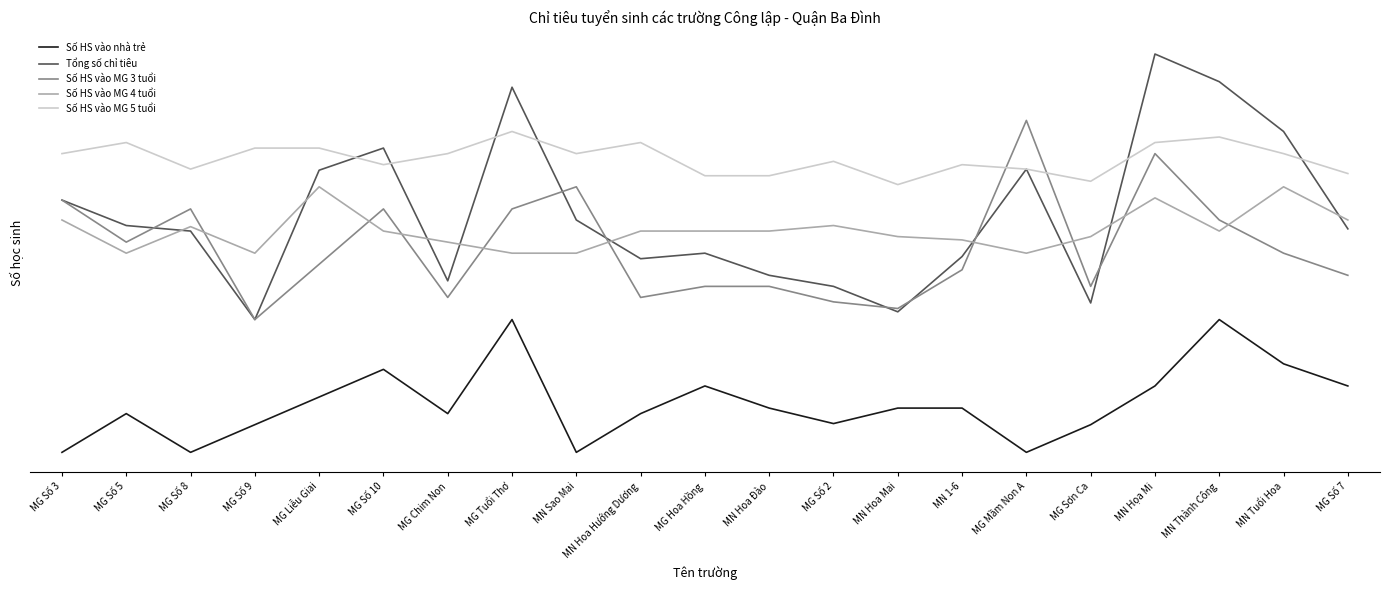

Reading left to right, extract all data points from this chart.

Số HS vào nhà trẻ: 0	35	0	25	50	75	35	120	0	35	60	40	26	40	40	0	25	60	120	80	60
Tổng số chỉ tiêu: 228	205	200	120	255	275	155	330	210	175	180	160	150	127	177	256	135	360	335	290	202
Số HS vào MG 3 tuổi: 228	190	220	120	170	220	140	220	240	140	150	150	136	130	165	300	150	270	210	180	160
Số HS vào MG 4 tuổi: 210	180	204	180	240	200	190	180	180	200	200	200	205	195	192	180	195	230	200	240	210
Số HS vào MG 5 tuổi: 270	280	256	275	275	260	270	290	270	280	250	250	263	242	260	256	245	280	285	270	252